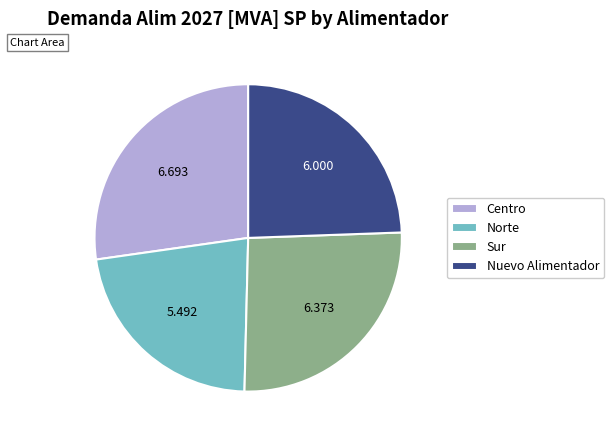

Is there a majority slice in this chart?

No